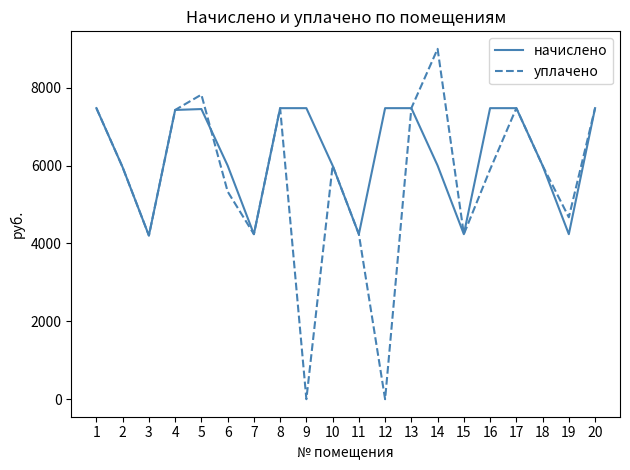

Which series has the largest range (max minus min)?

уплачено